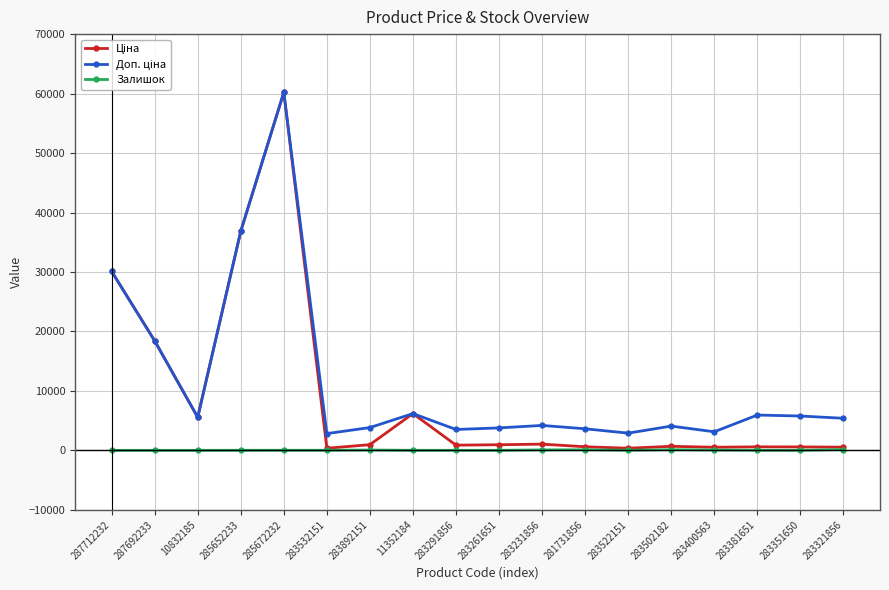

At which category is the sum across all series the highest?

285672232